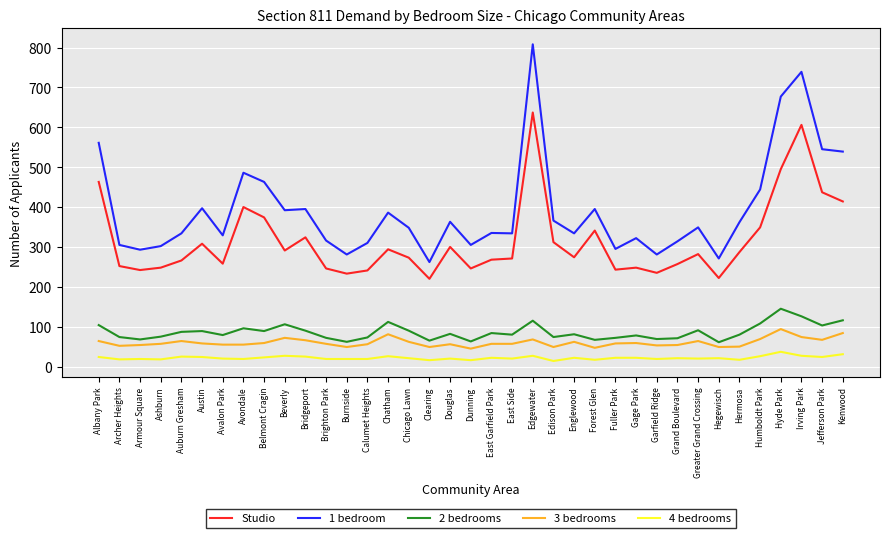

What position from the right is Clearing?

21